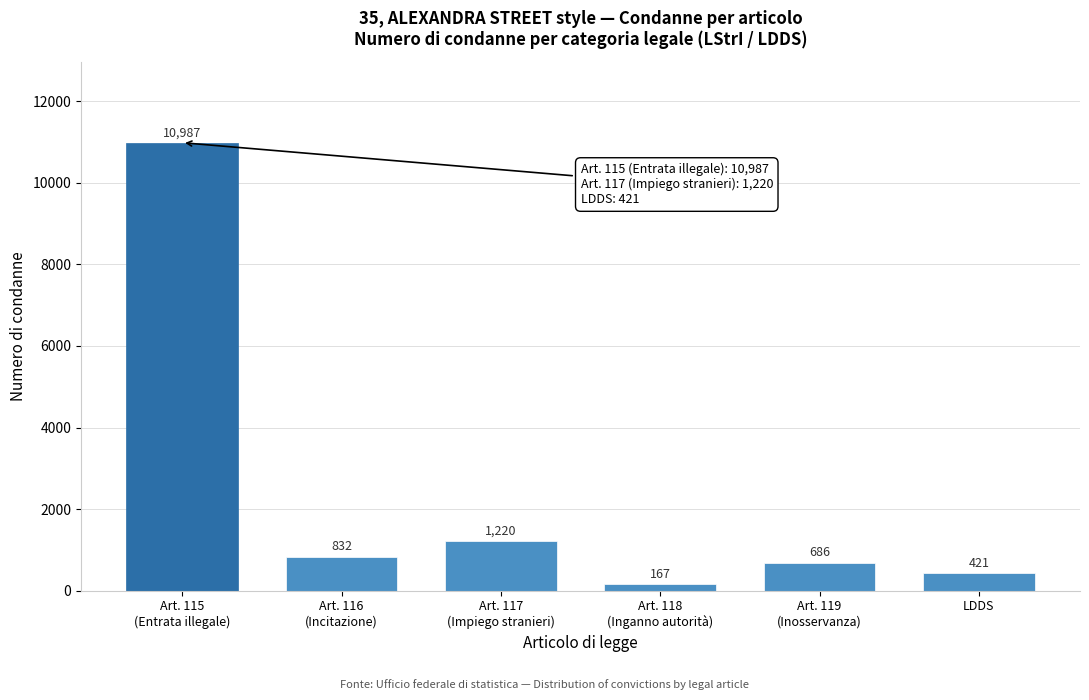

Reading left to right, what are all the values shown in this chart?

10987	832	1220	167	686	421